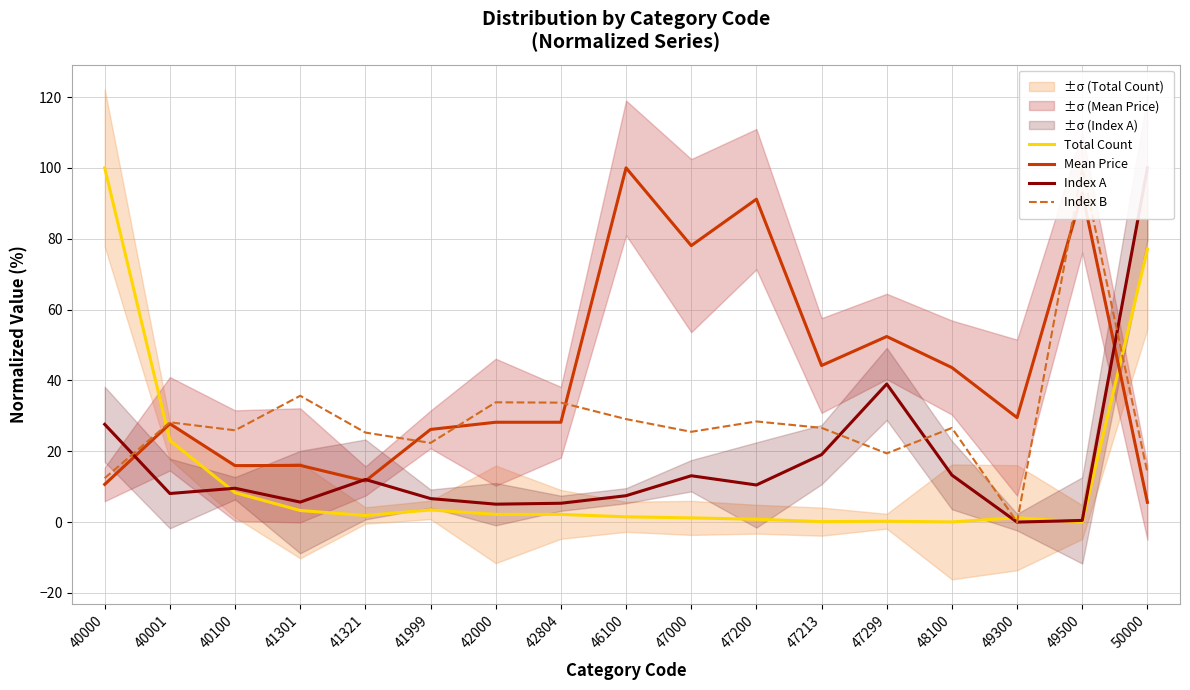

Which series has the largest total across all categories?

Mean Price